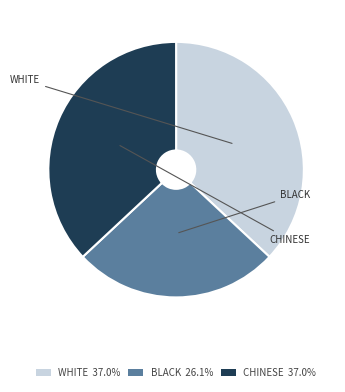

What is the ratio of the value at CHINESE 37.0% to the value at BLACK 26.1%?

1.4